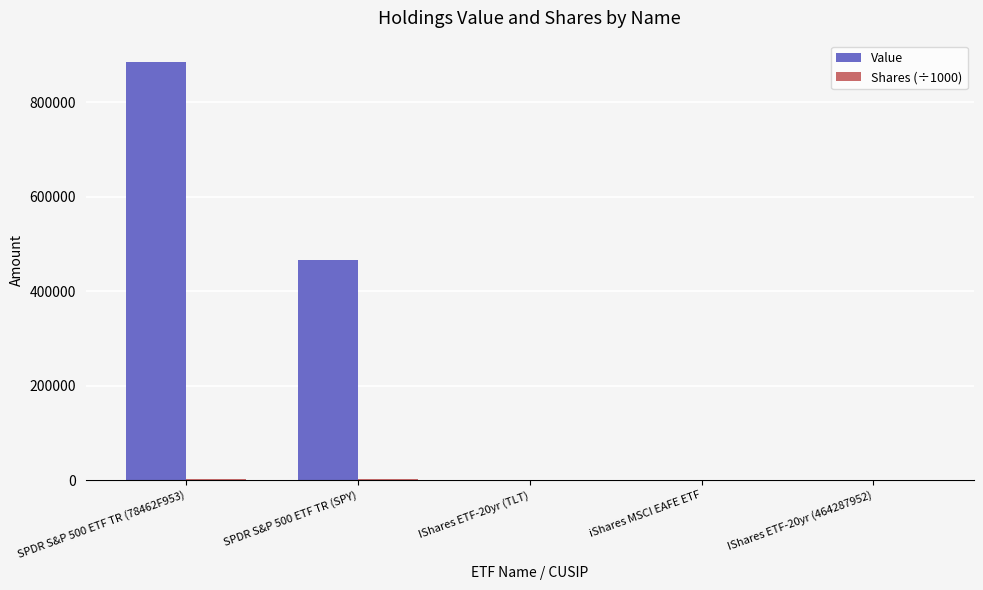

What is the greatest value displayed?

886645.0